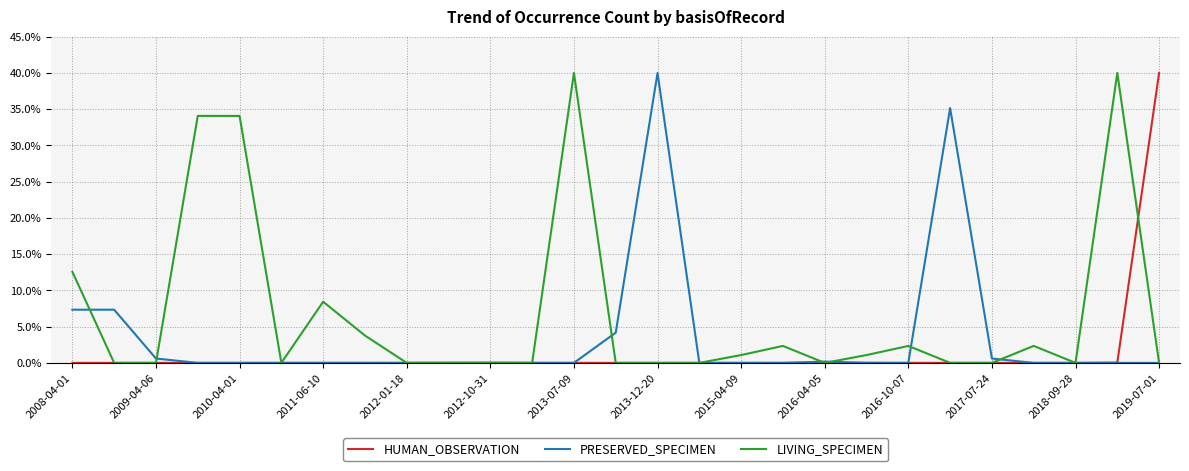

What is the highest value of the PRESERVED_SPECIMEN series?

40.0